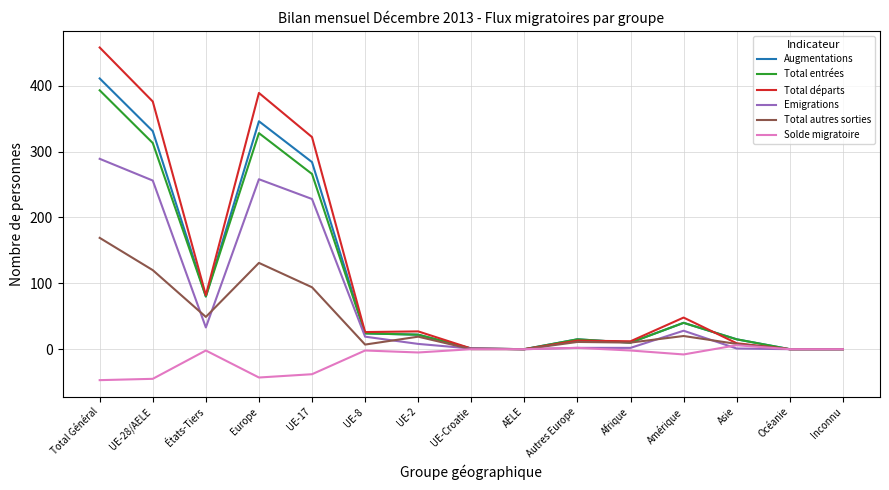

What position from the right is Asie?

3